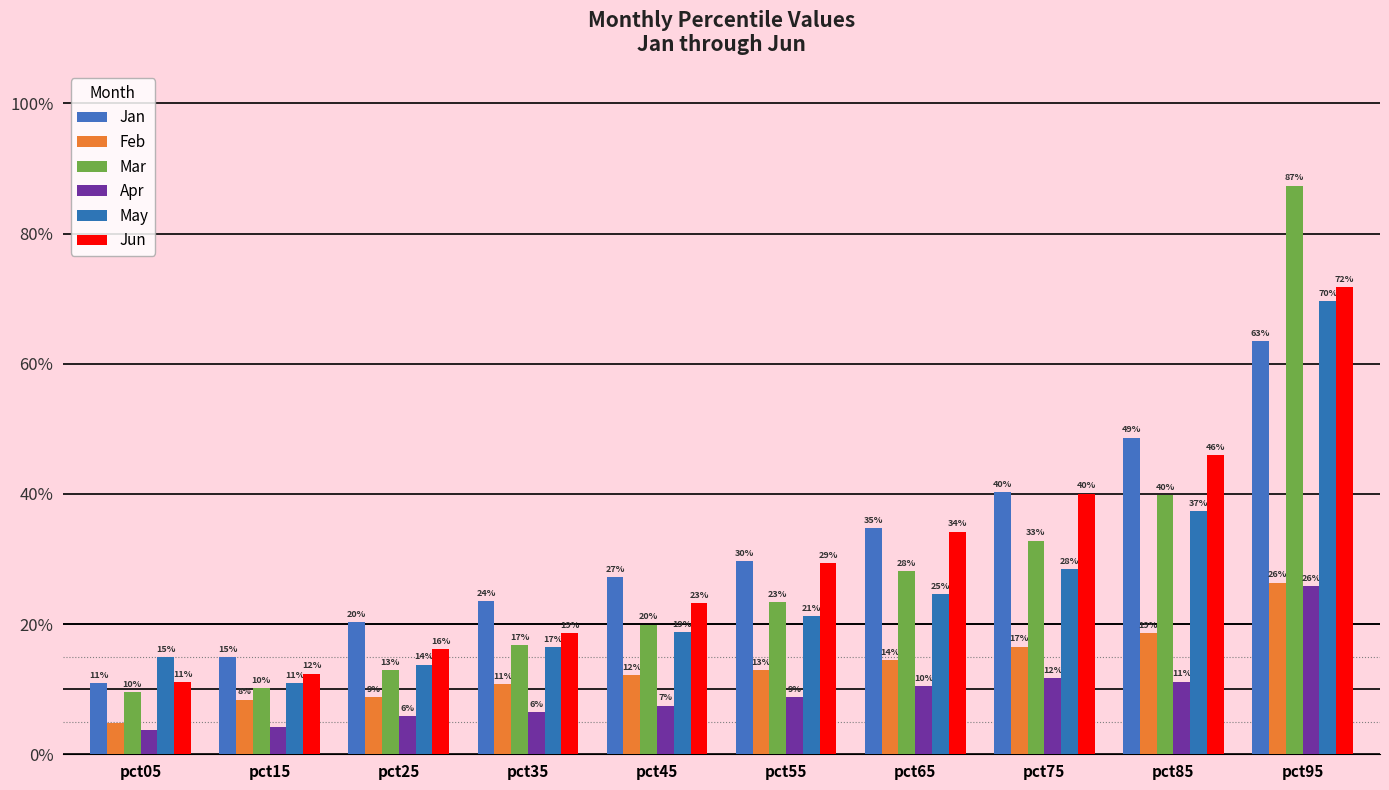

True or false: Apr has a value of 0.1 at pct45.

False